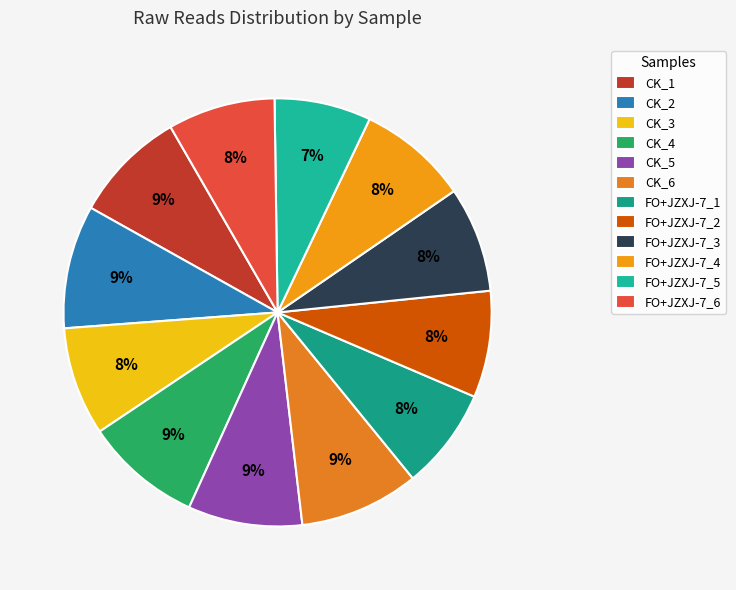

Is CK_4 the majority of the pie?

No